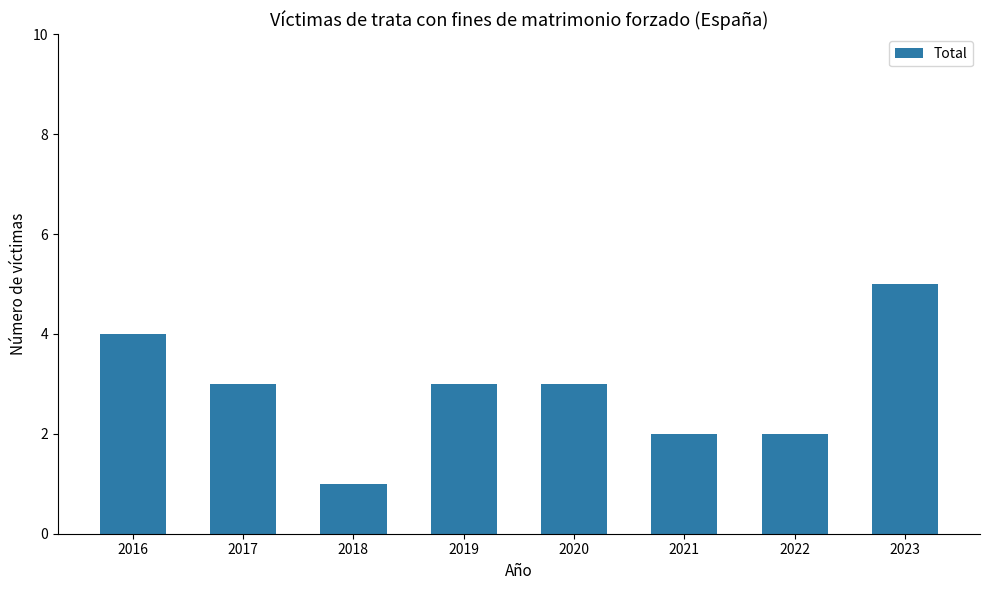

Read the value at 2023.

5